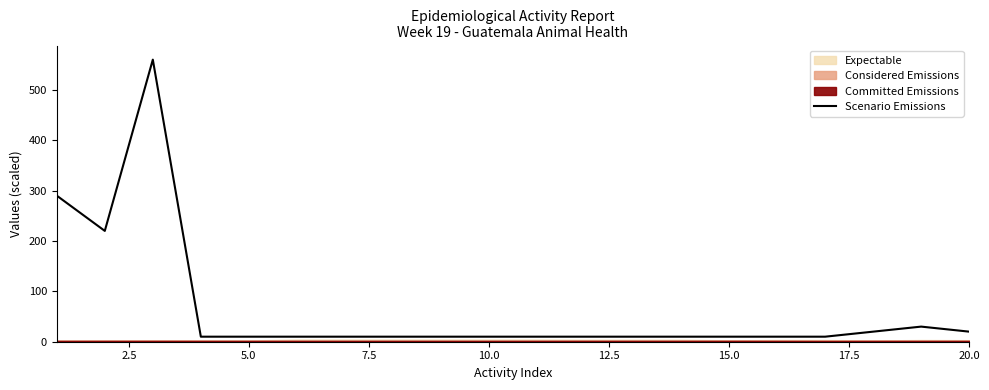

What is the highest value of the Scenario Emissions series?

560